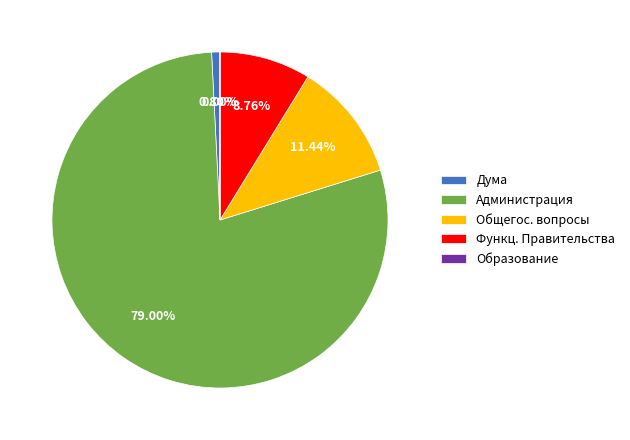

Do Функц. Правительства and Дума together represent more than half of the pie?

No